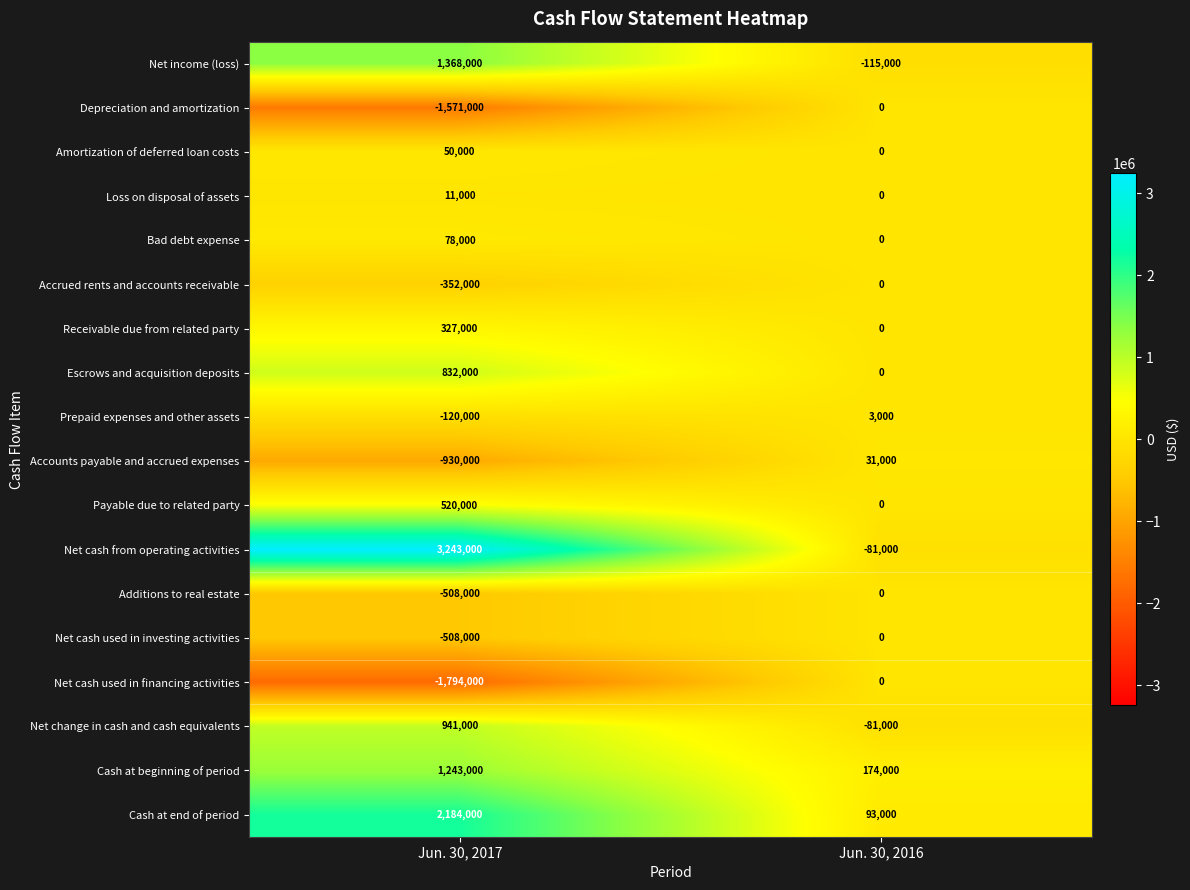

At which category does the chart reach its peak across all series?

Jun. 30, 2017